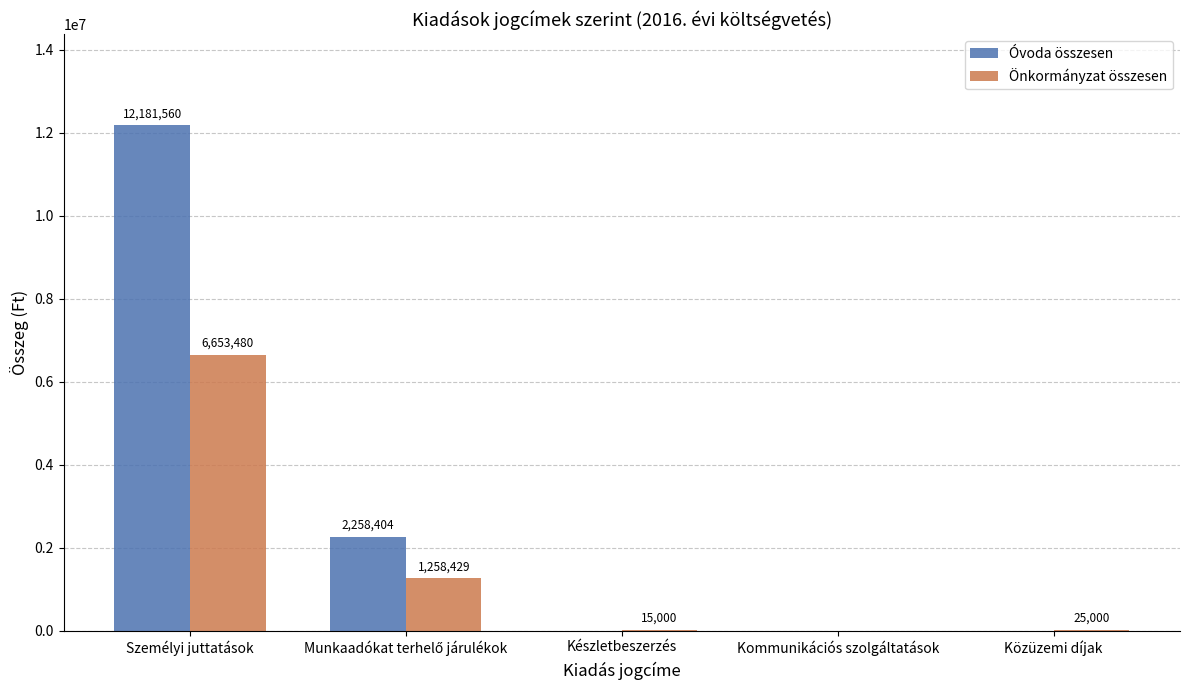

Which series changed the most between Személyi juttatások and Készletbeszerzés?

Óvoda összesen